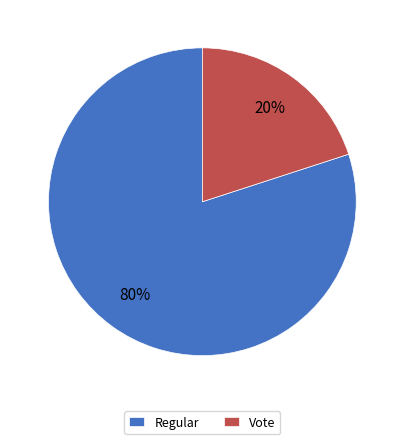

What percentage is the Vote slice, to the nearest percent?

20%